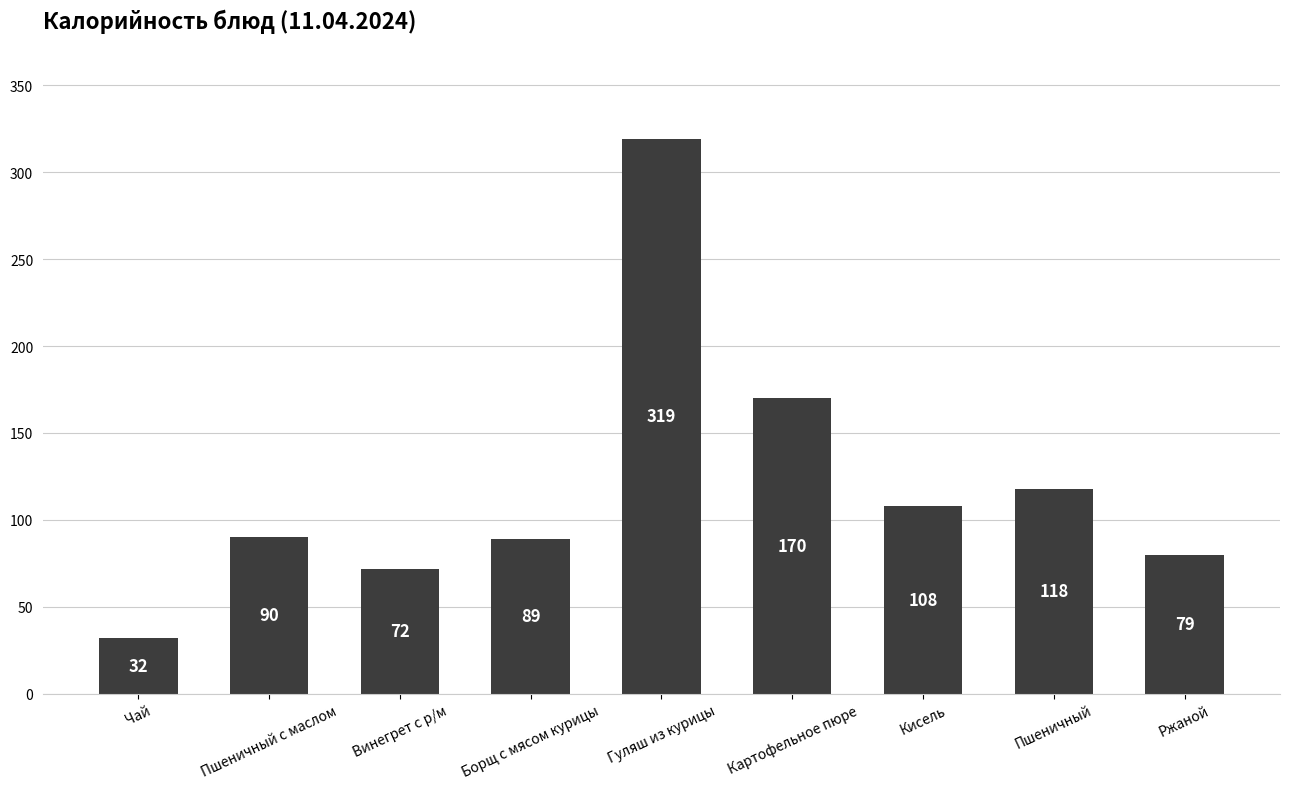

What is the change in value from Пшеничный с маслом to Винегрет с р/м?

-18.0